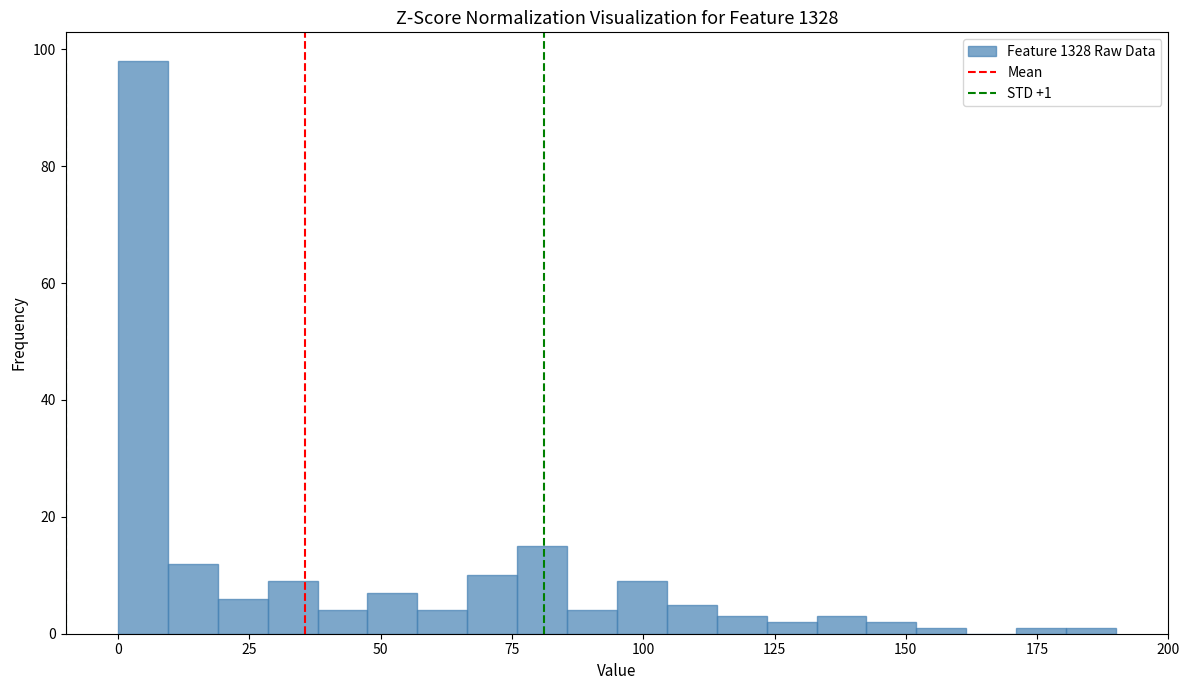

Around what value on the x-axis is the tallest bar? Give the approximate position of its centre, as read against the axis.

5